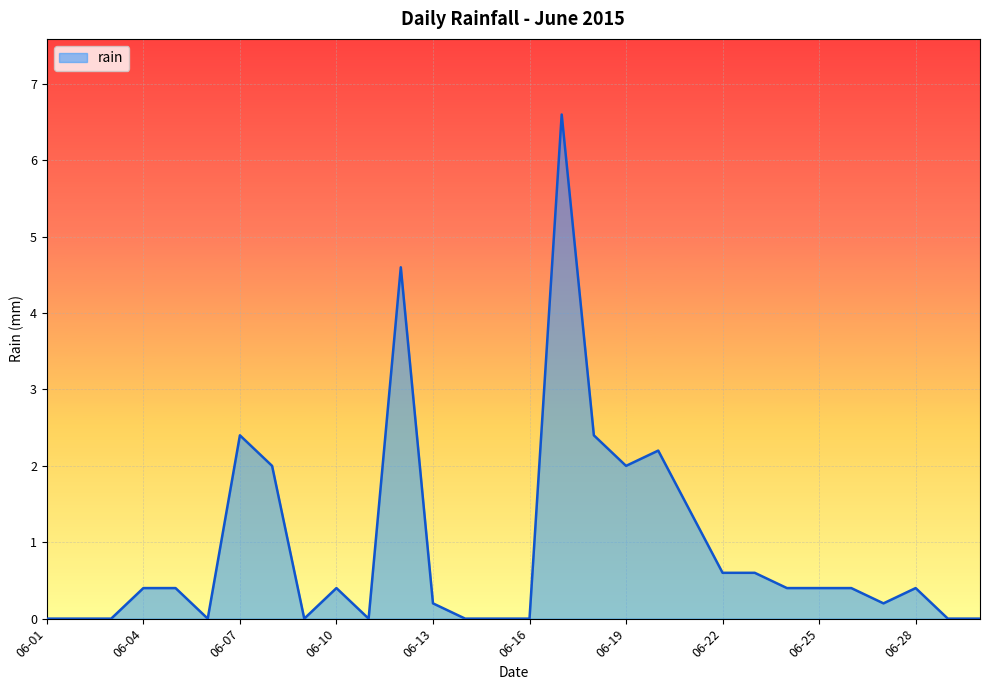

Is this an area chart (filled region under the line)?

Yes